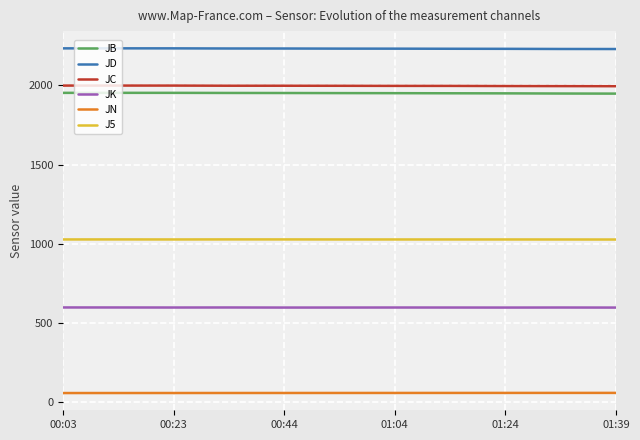

What is the maximum value for J5?

1027.7